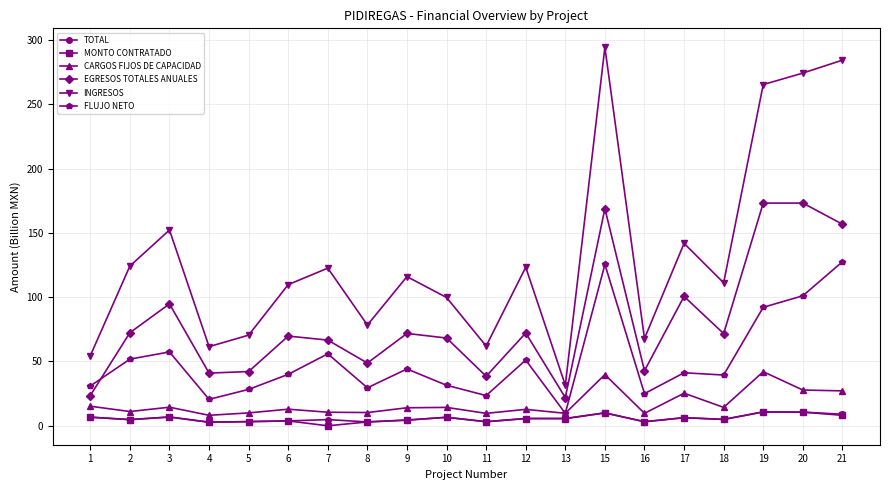

True or false: EGRESOS TOTALES ANUALES has more than 2 interior local peaks.

True